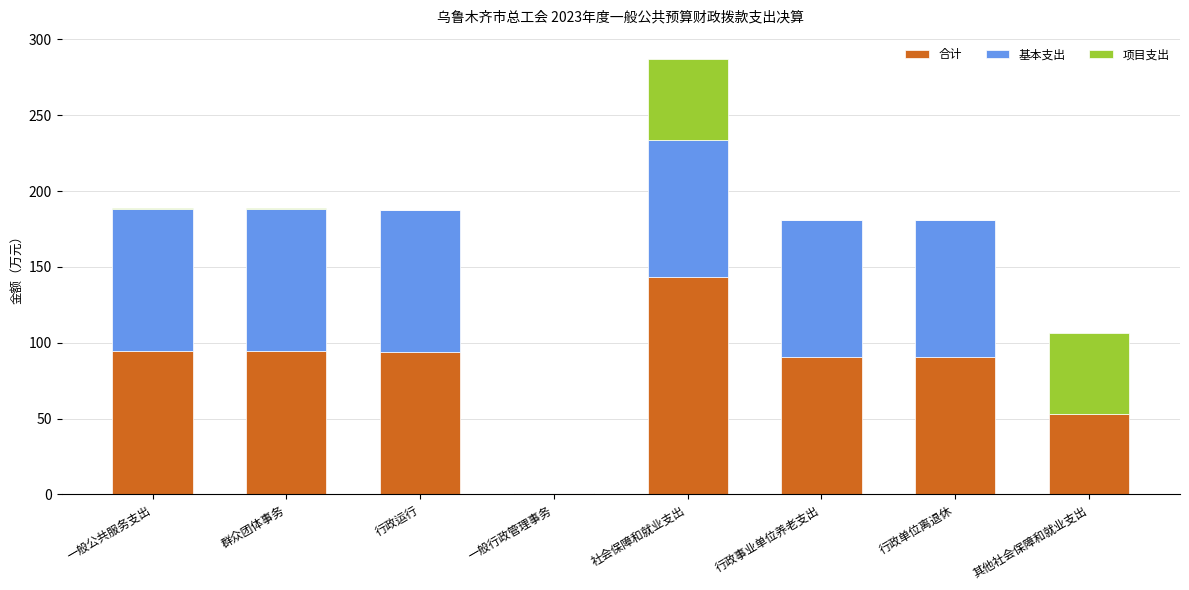

What is the highest value of the 合计 series?

143.4